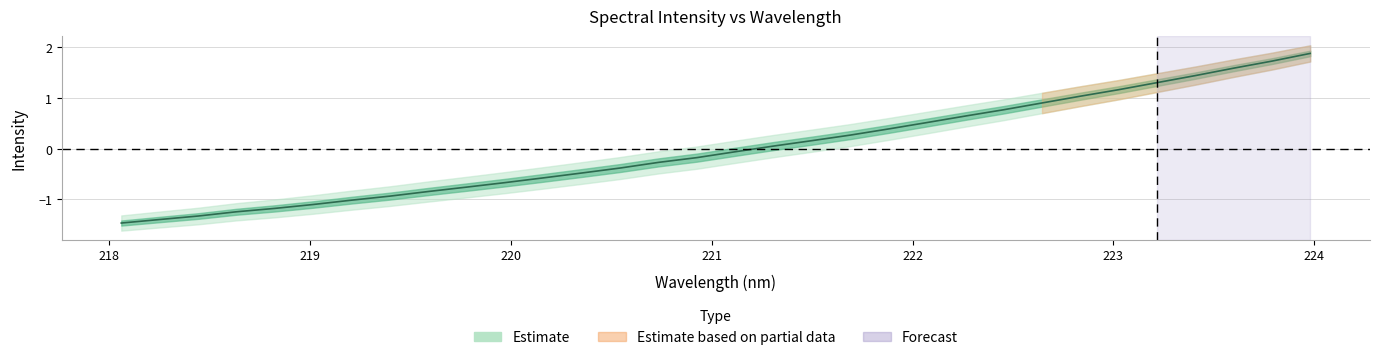

How many data points are above 0?

15